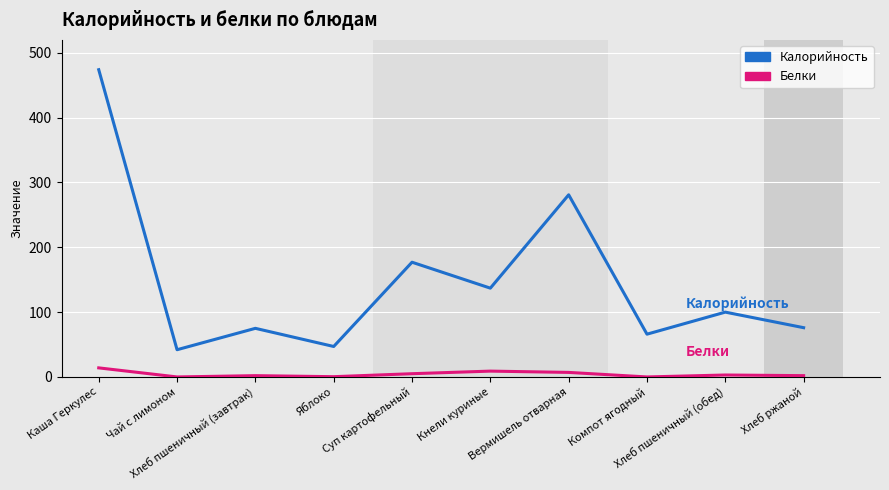

What is the difference between the highest and lowest values at Каша Геркулес?

460.0